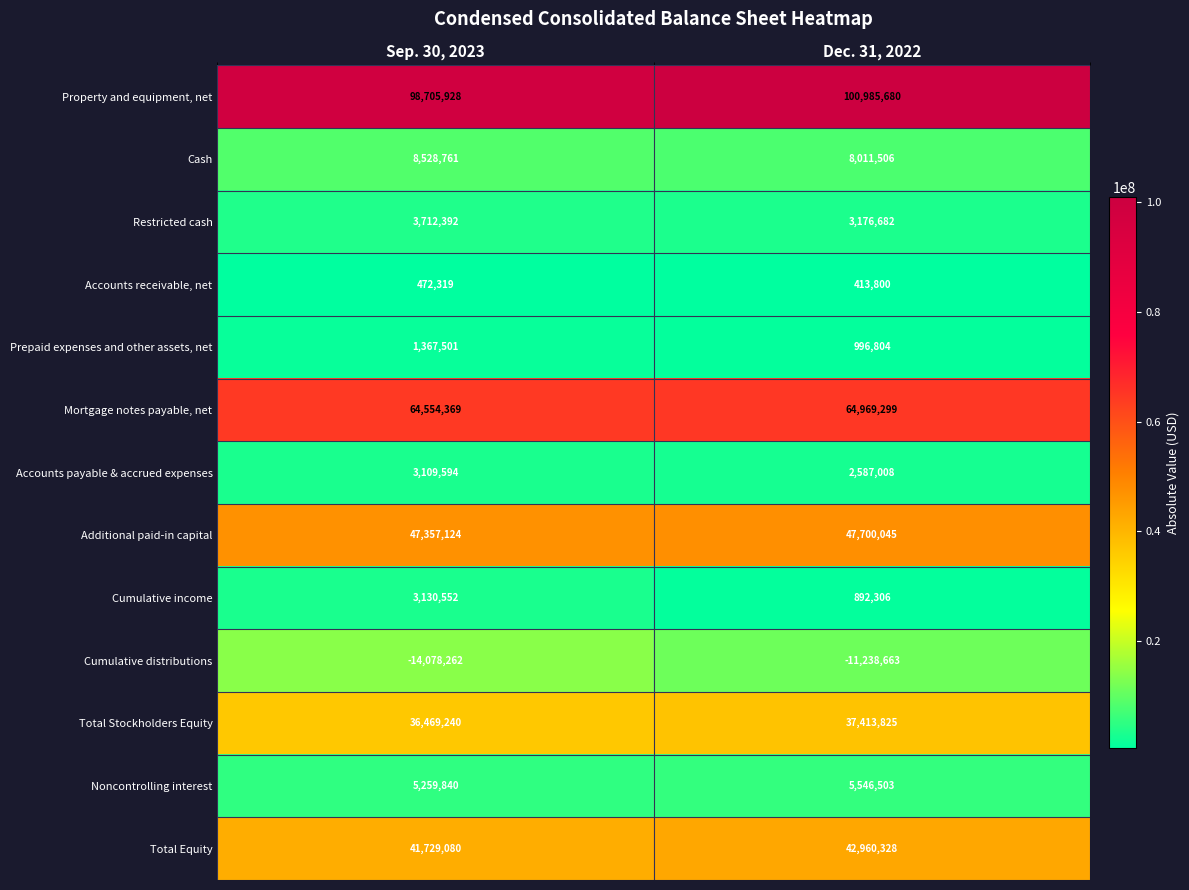

What is the difference between the Noncontrolling interest values at Sep. 30, 2023 and Dec. 31, 2022?

286663